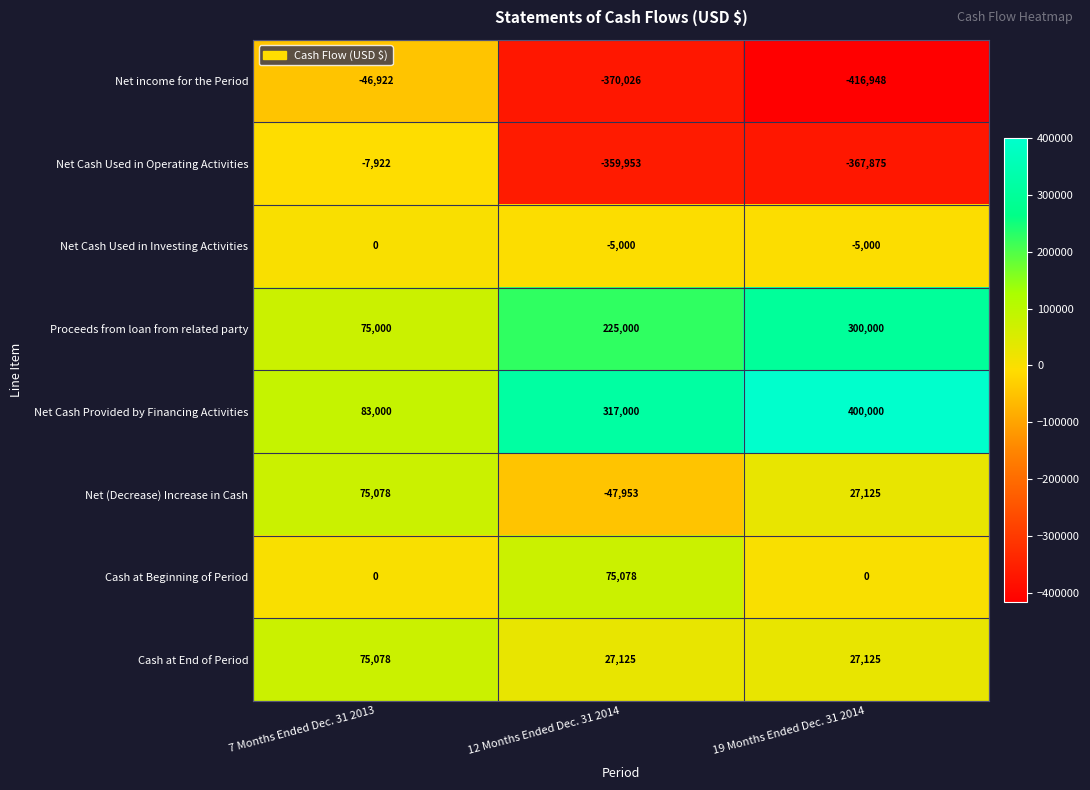

Which category has the highest value across all series?

19 Months Ended Dec. 31 2014